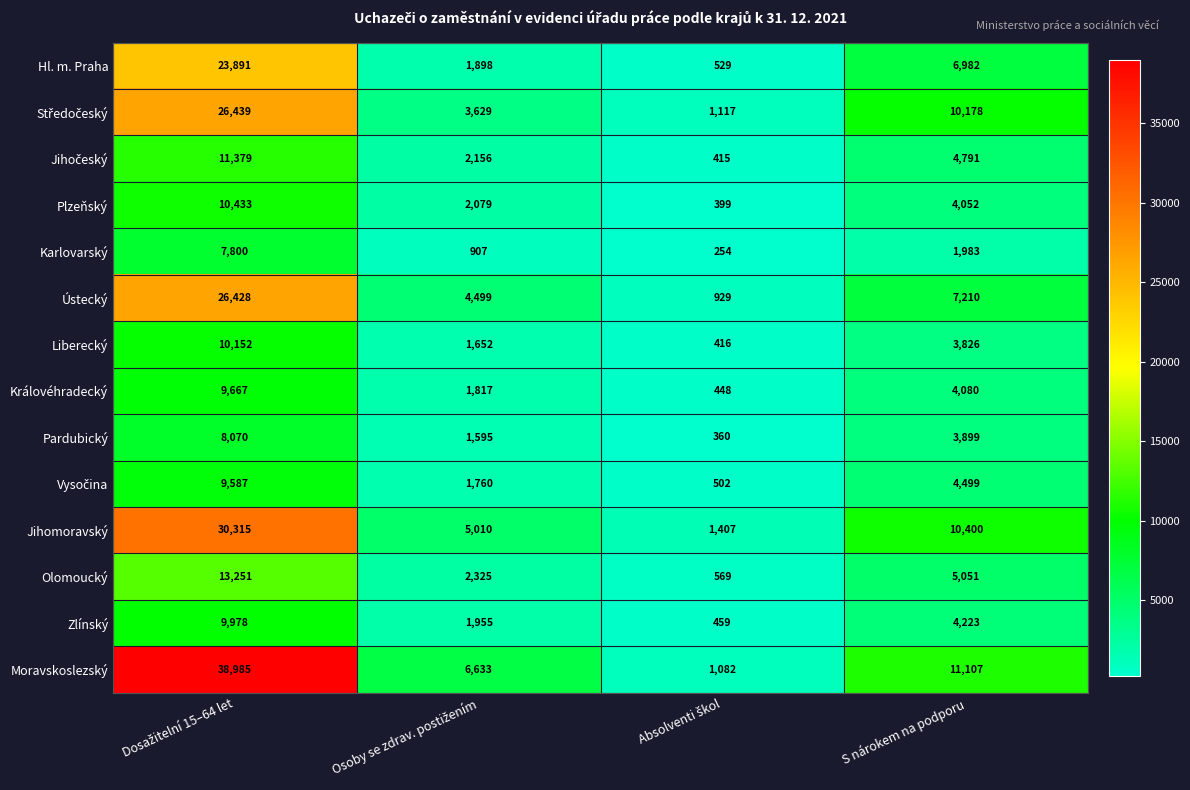

What is the spread (max minus min) of values at S nárokem na podporu?

9124